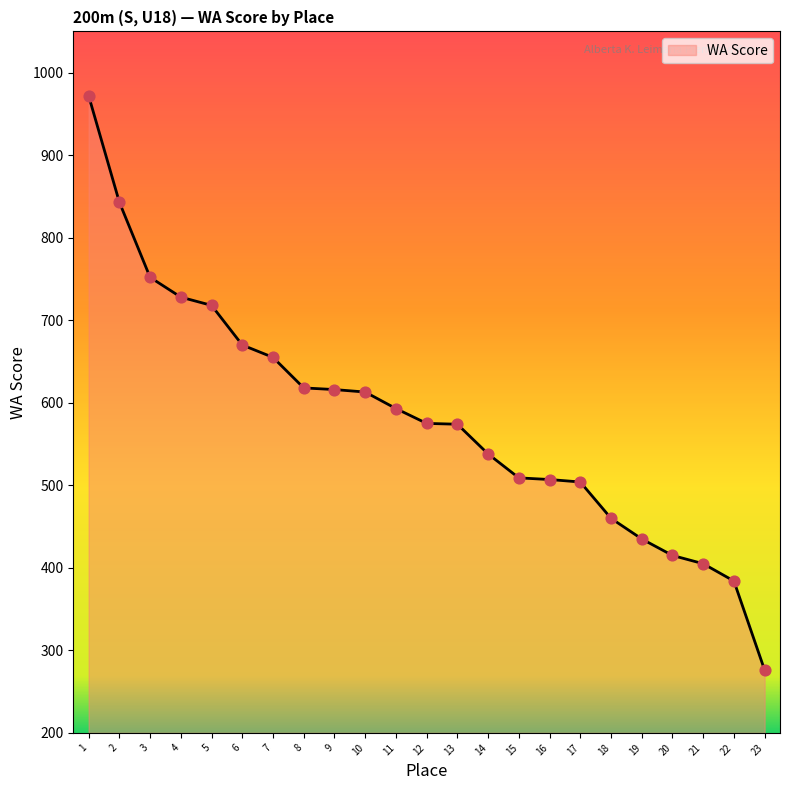

Approximately how many times larger is the value at 6 compared to 8?

1.1